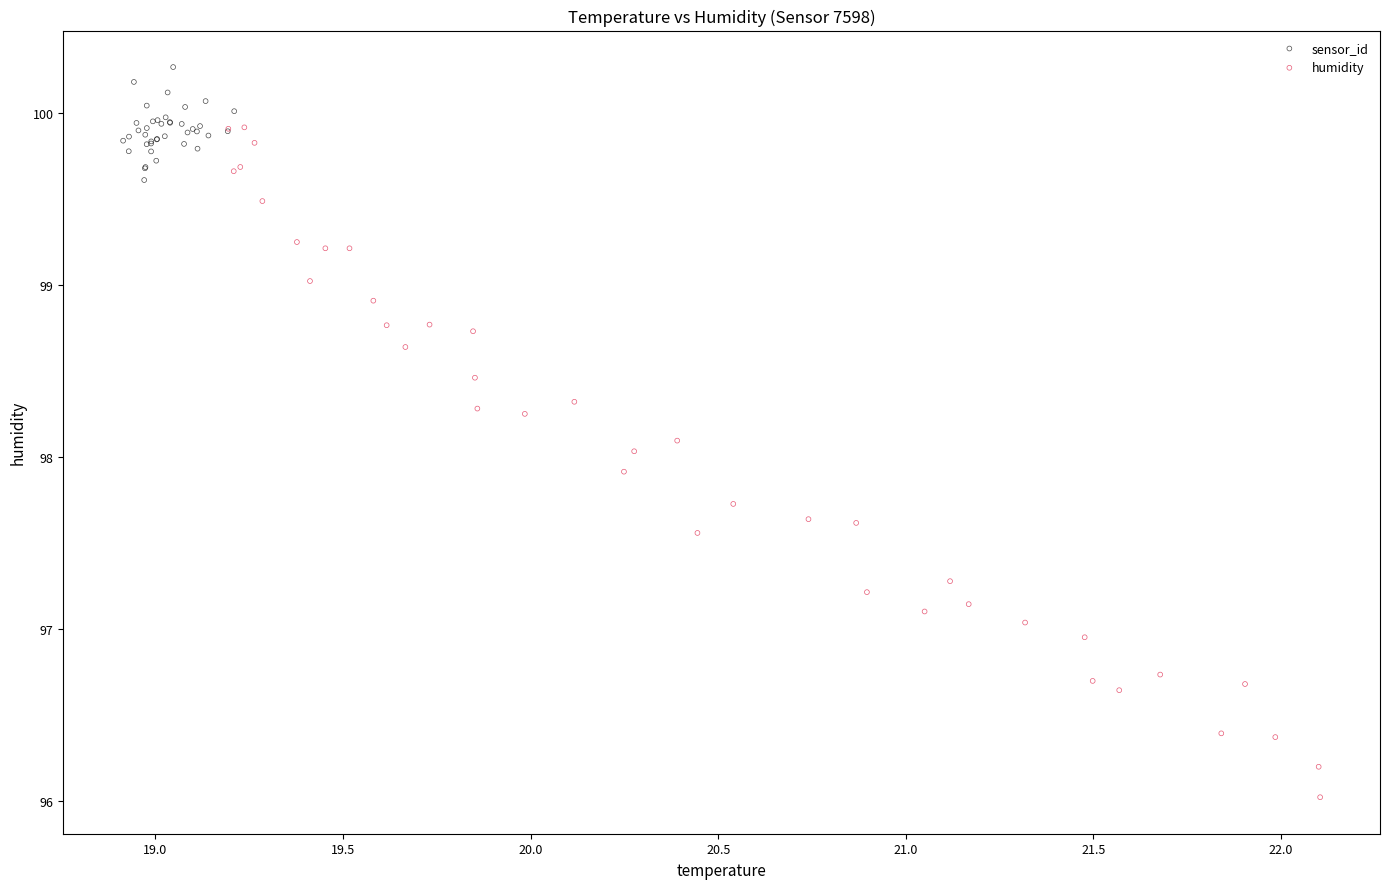

Which series reaches the minimum Y coordinate?

humidity